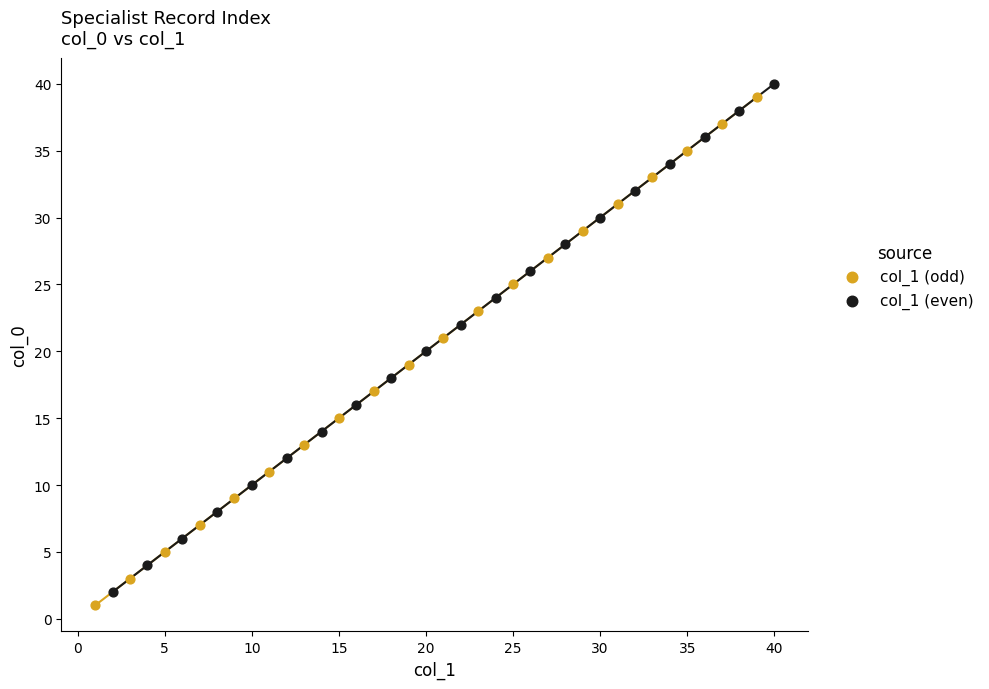

Which series contains the highest Y value?

col_1 (even)